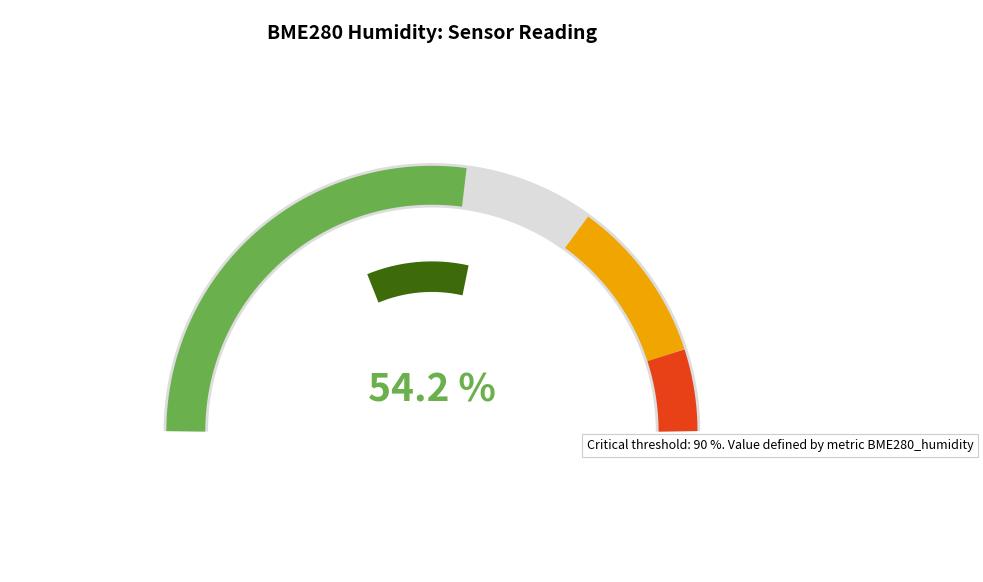

What portion of the pie excludes 29?

90.0%